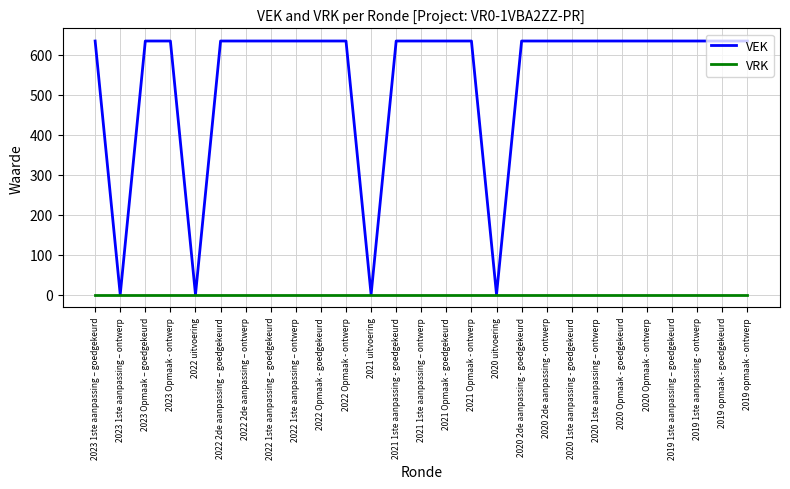

At how many categories does at least one series exceed 35?

23